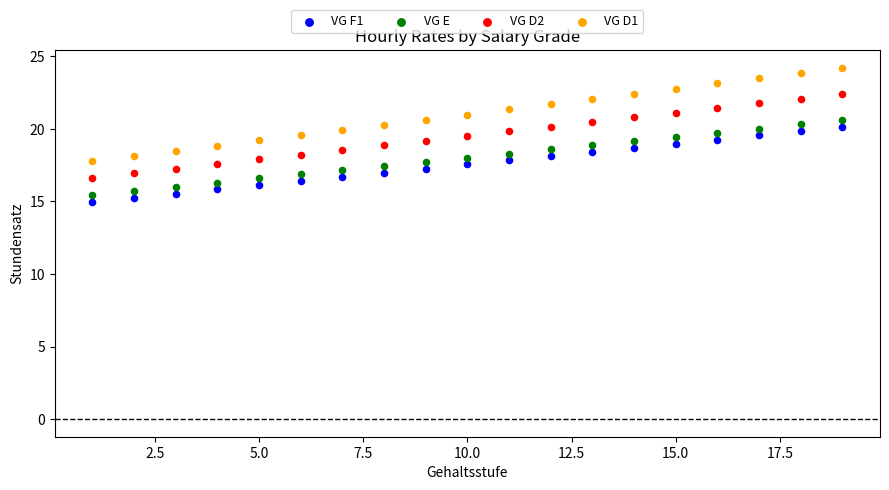

Which series contains the lowest Y value?

VG F1